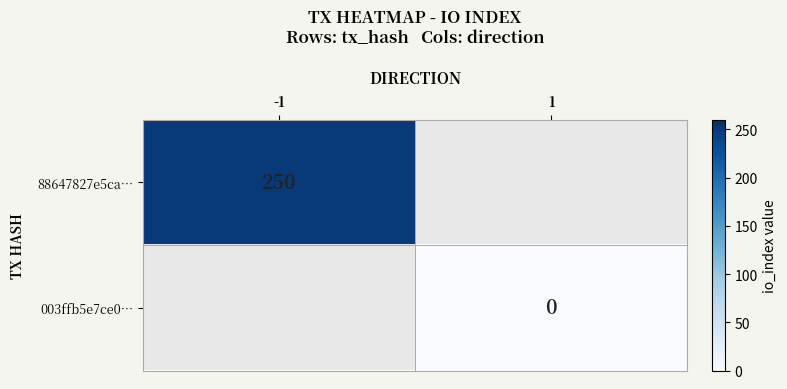

True or false: 88647827e5ca… has a value of 250 at -1.

True